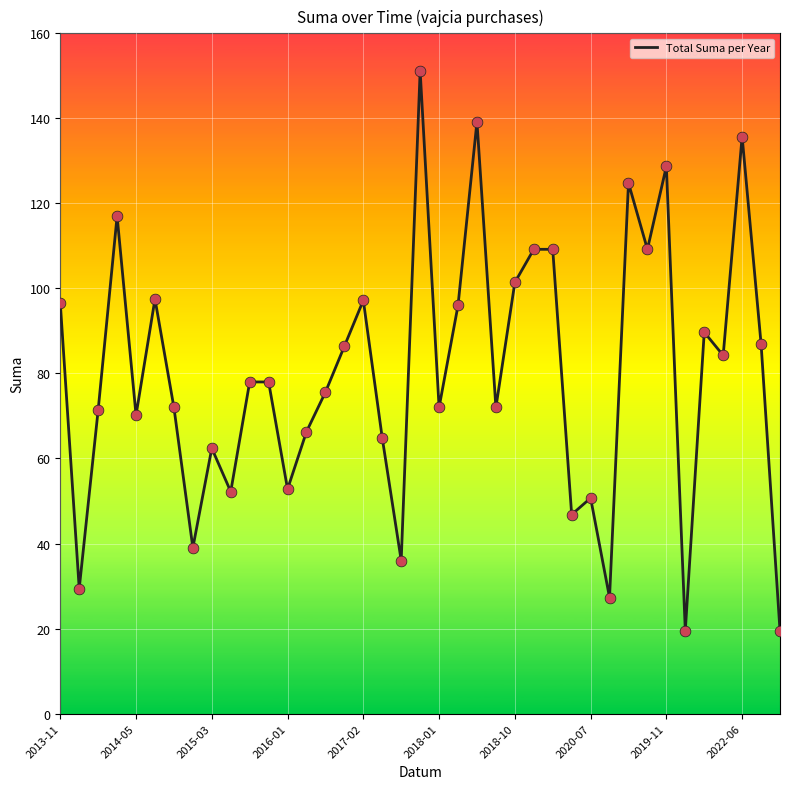

What is the difference between the maximum and minimum values?

131.7